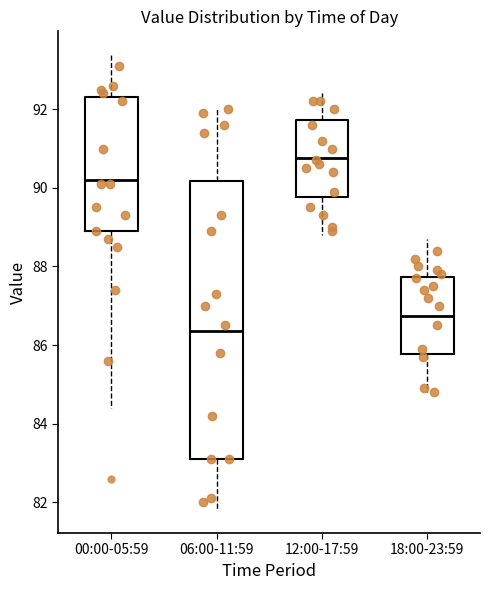

Comparing the boxes themselves (not the whiskers), which one is the tallest?

06:00-11:59